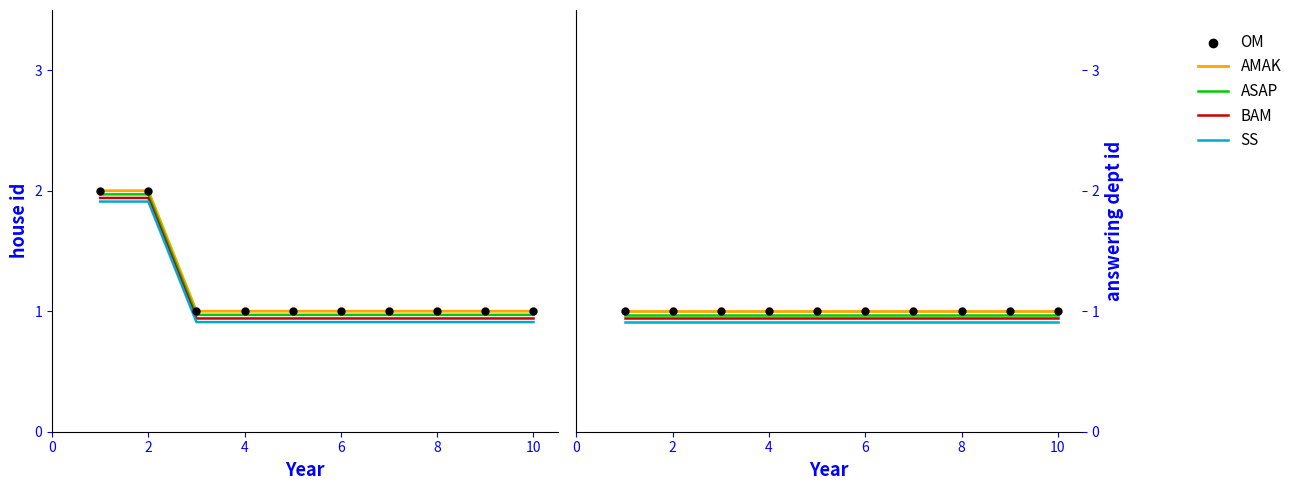

Which series reaches the maximum Y coordinate?

AMAK